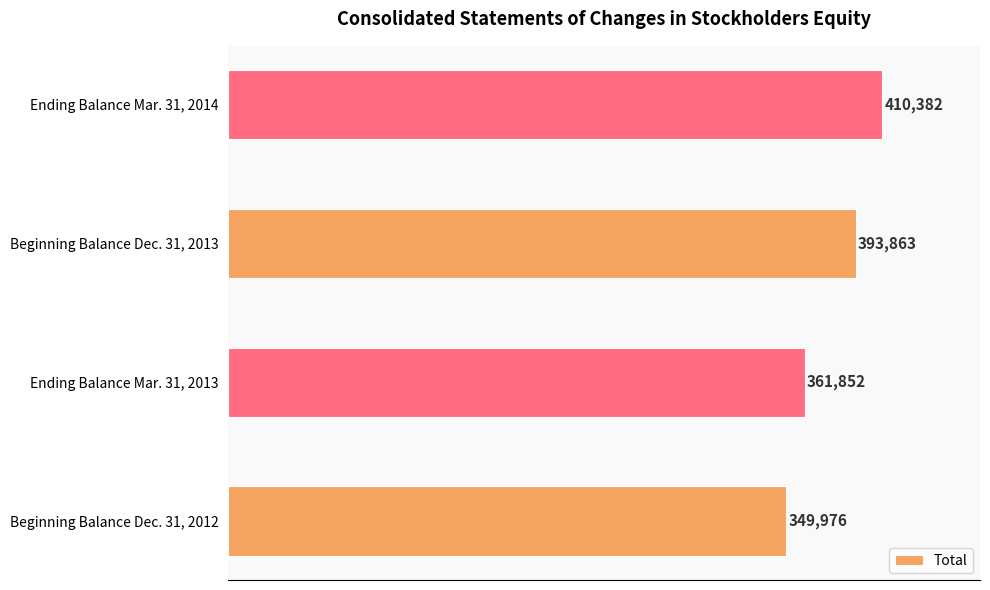

What is the difference between the values at Beginning Balance Dec. 31, 2012 and Ending Balance Mar. 31, 2014?

60406